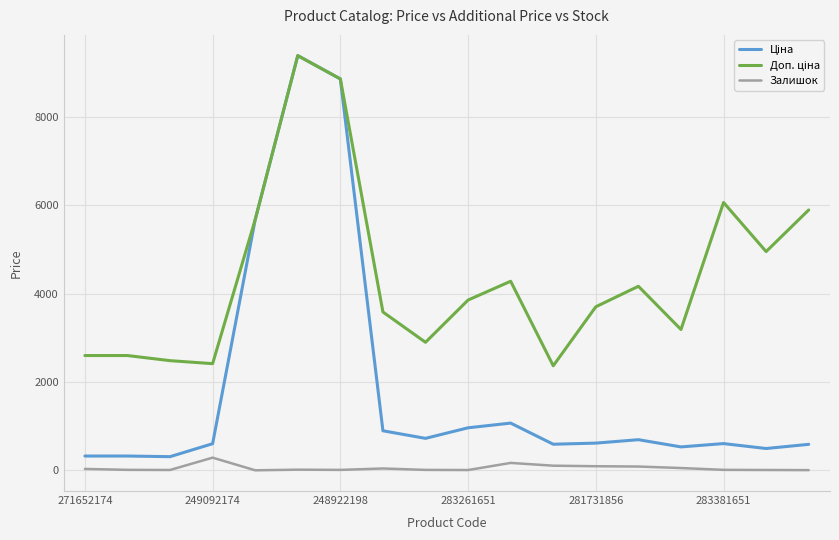

What is the highest value of the Залишок series?

288.0